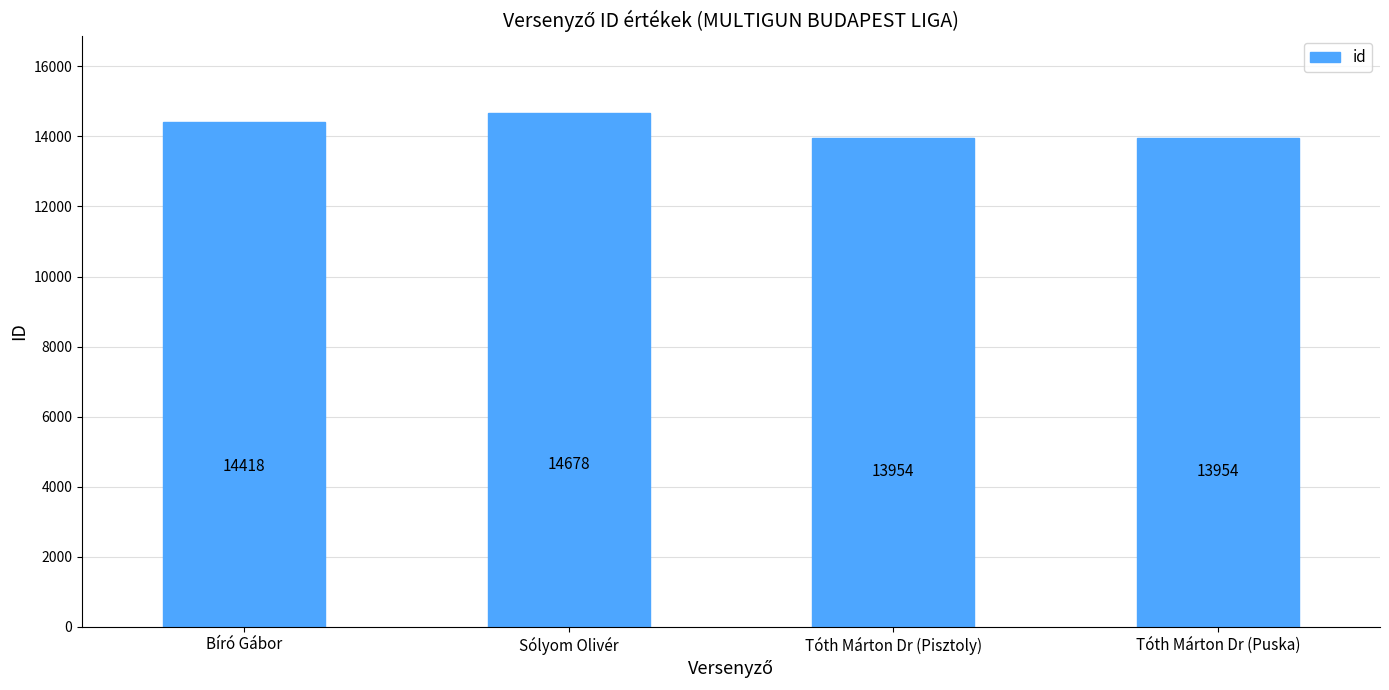

What is the label of the 1st bar from the right?

Tóth Márton Dr (Puska)